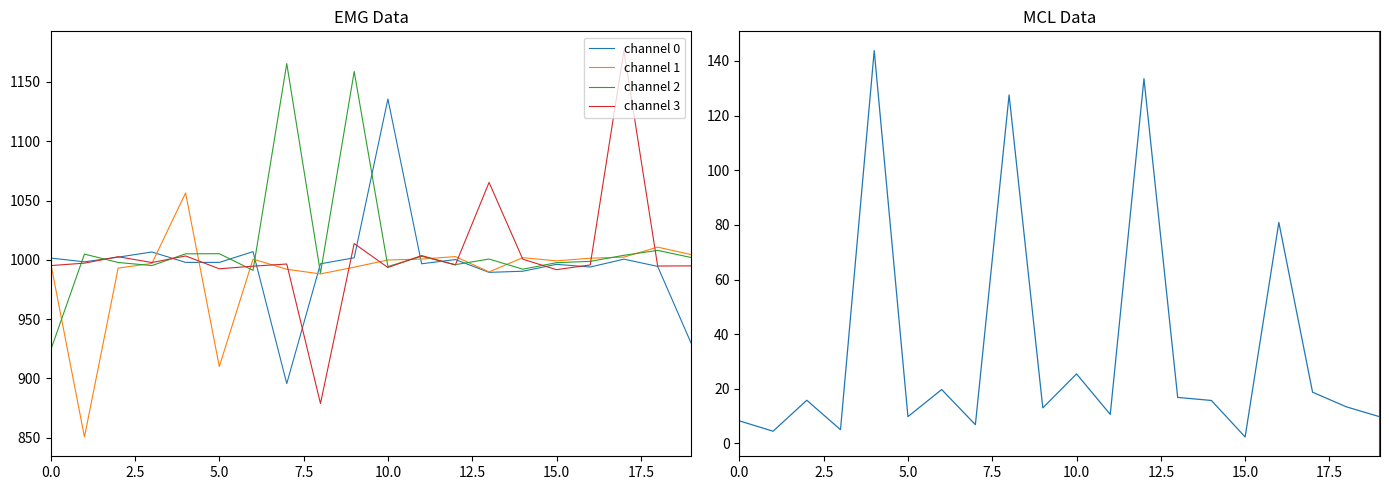

How many lines are shown in the chart?

5